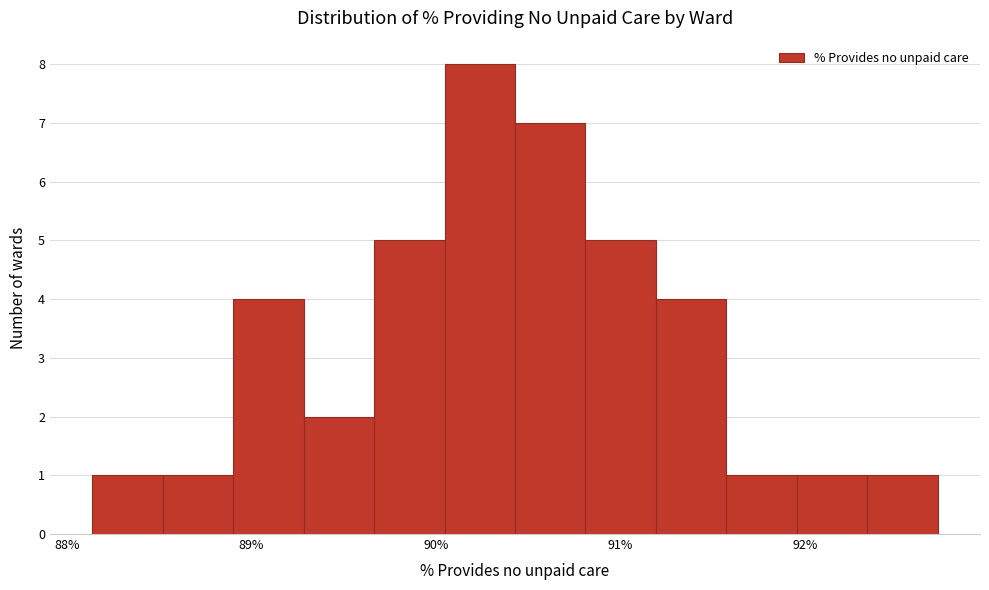

Read against the x-axis, roughly where is the centre of the tallest bar?

90.2